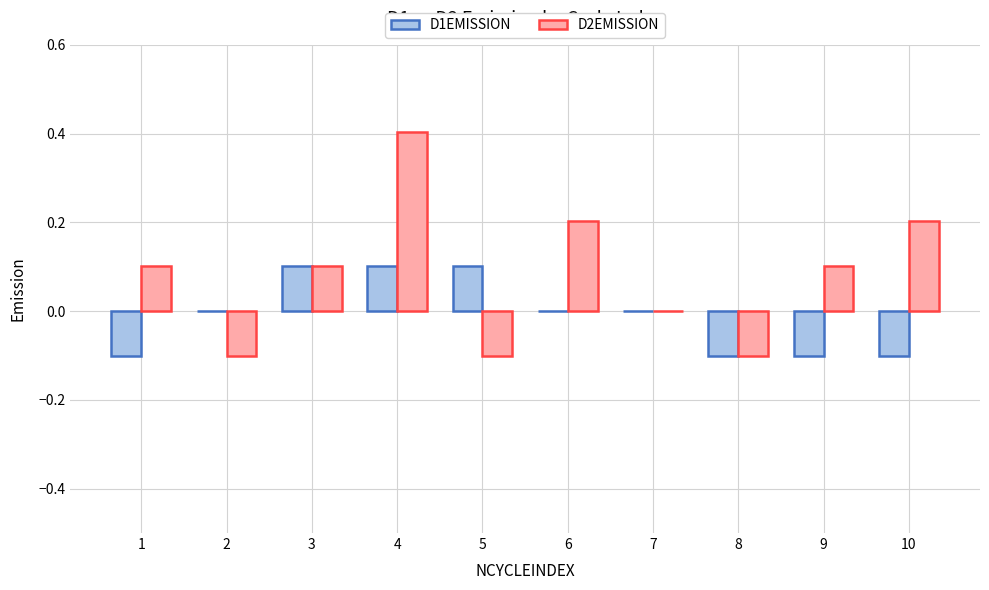

What is the maximum value for D2EMISSION?

0.4